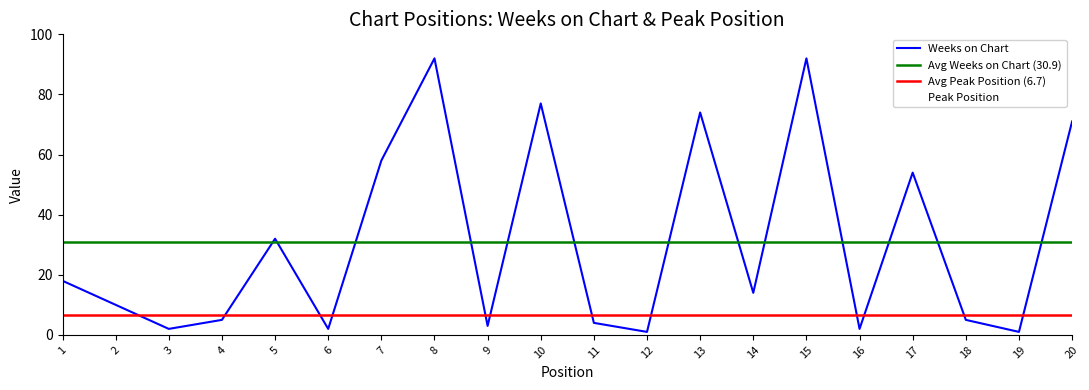

Which series ends up on top after the final intersection of Peak Position and Weeks on Chart?

Weeks on Chart